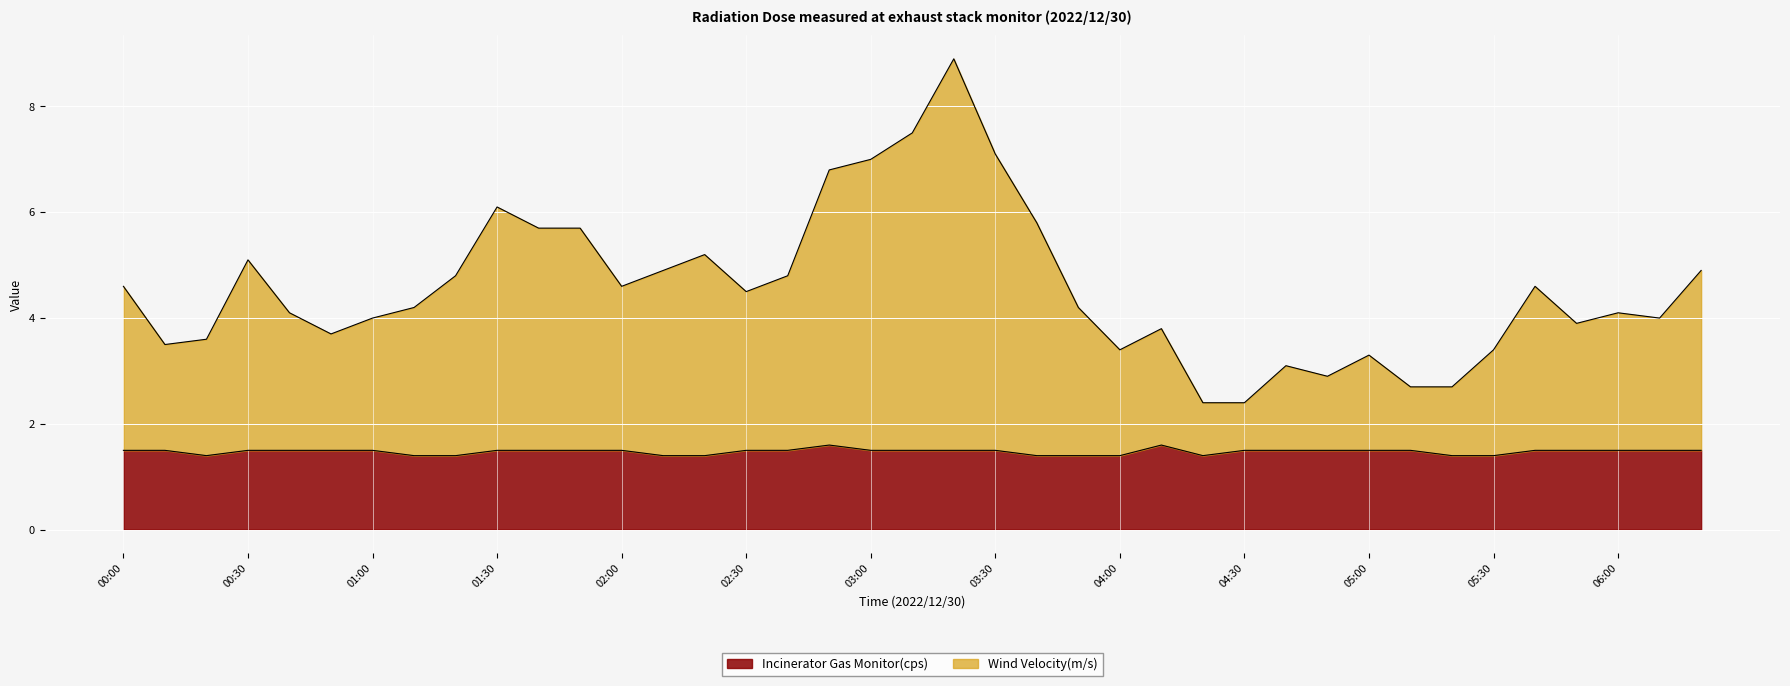

Which series has the widest spread of values?

Wind Velocity(m/s)